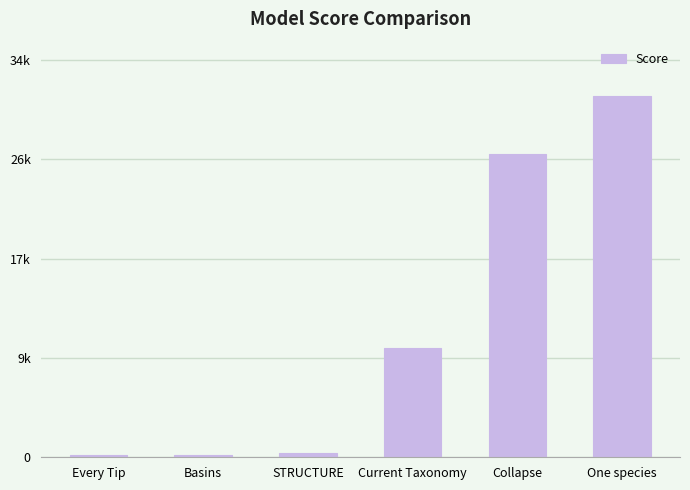

Are the bars grouped side by side (vs. stacked)?

No